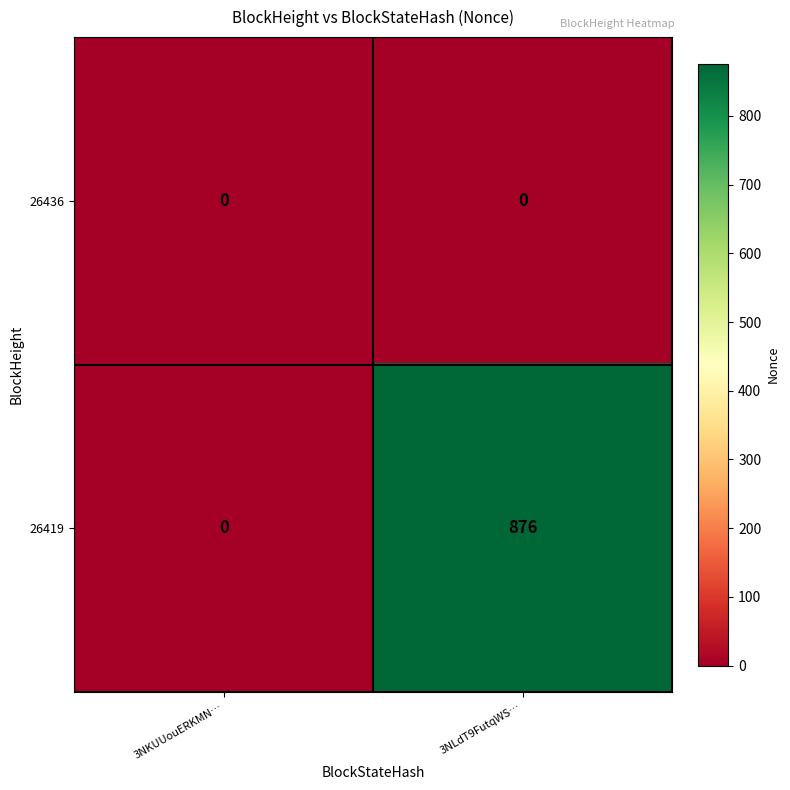

Reading left to right, list all the values displayed in this chart.

26436: 0	0
26419: 0	876